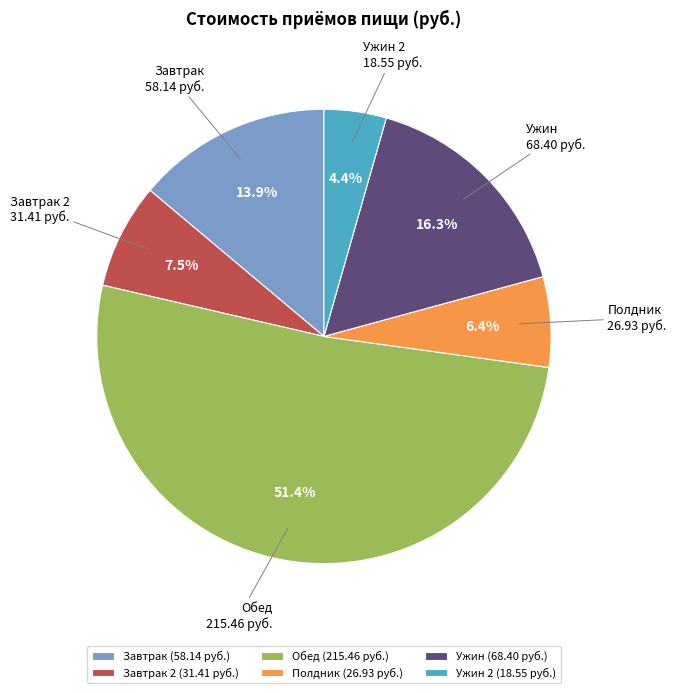

Is it true that Обед is 51% of the pie?

True